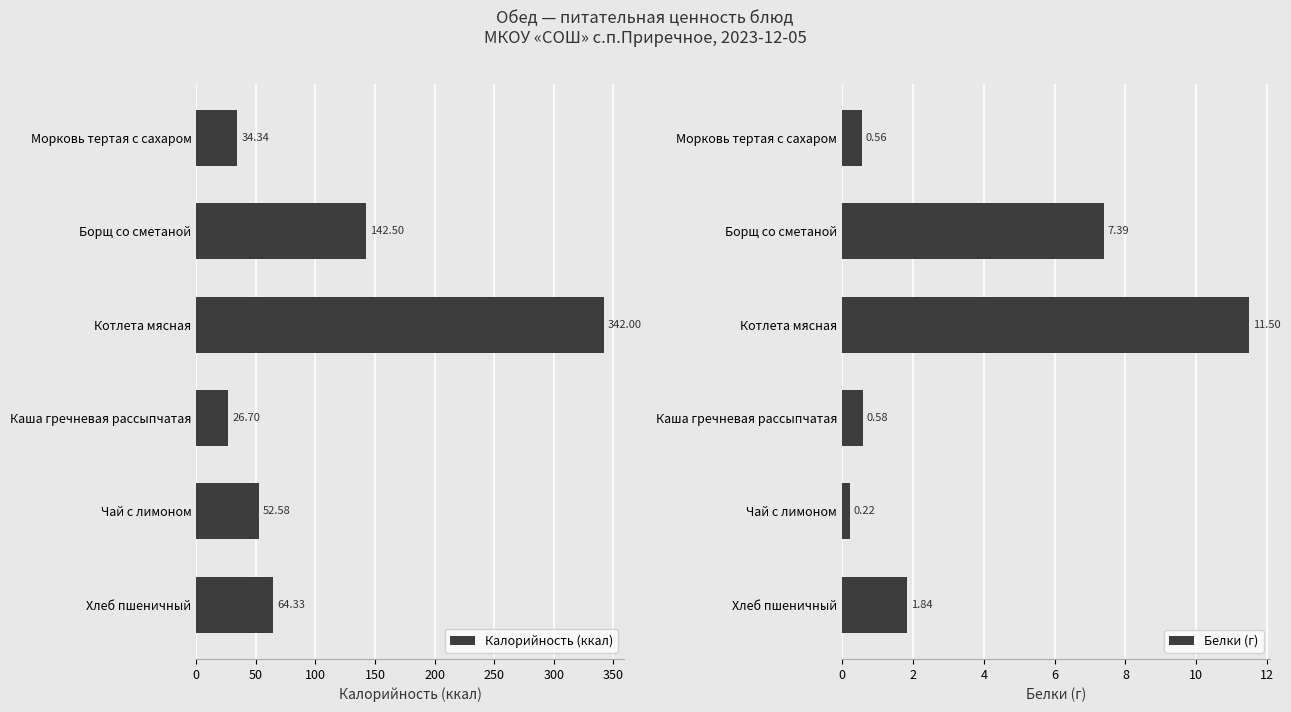

Where is Калорийность (ккал) nearest to the value 184?

Борщ со сметаной